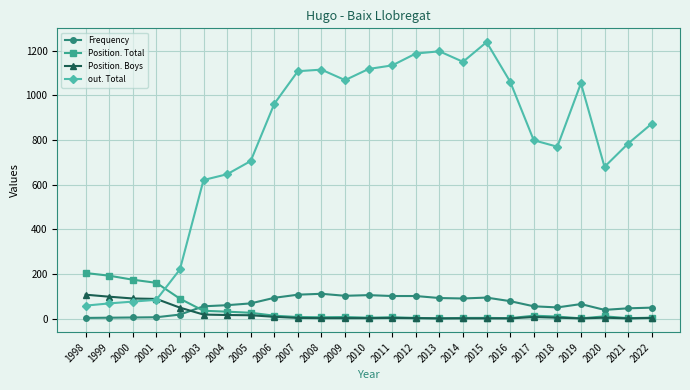

What is the smallest value displayed?

2